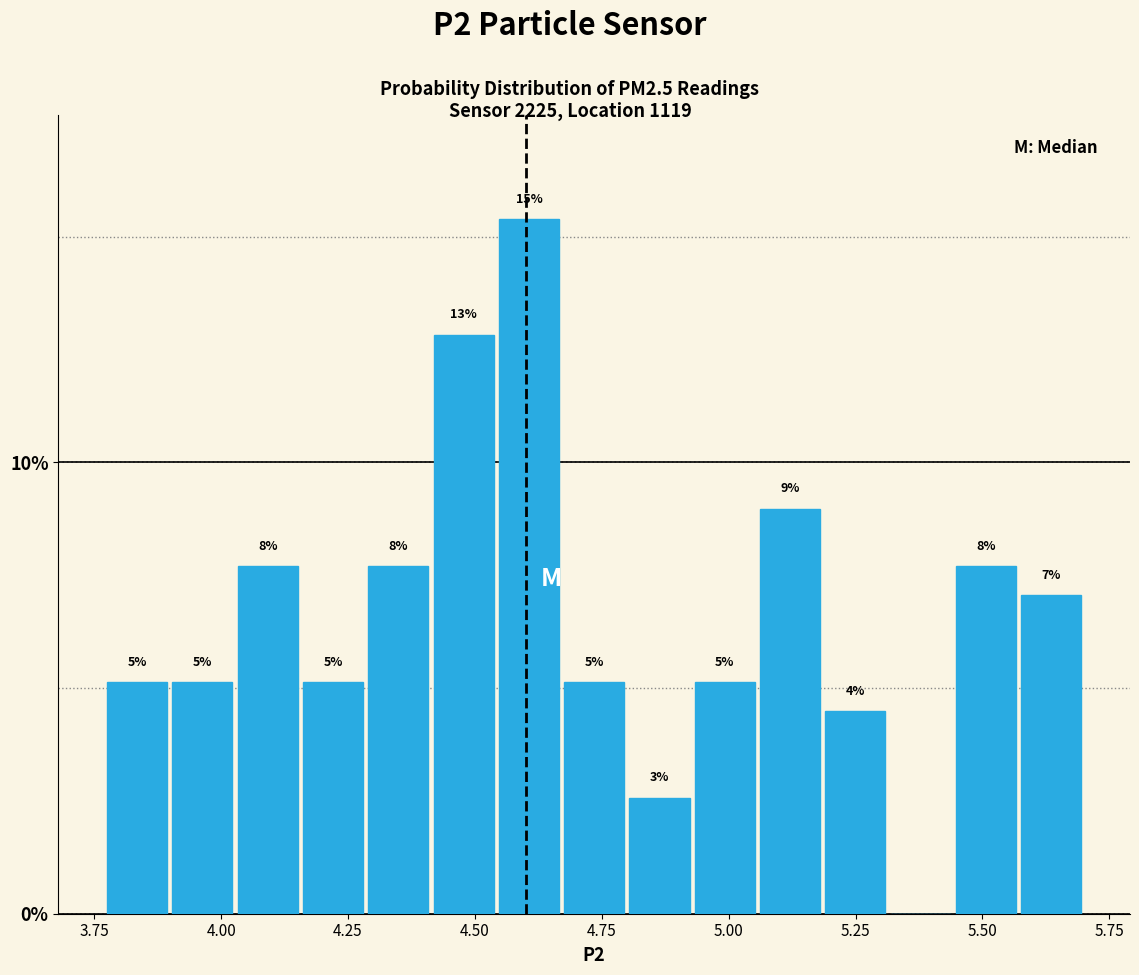

Read against the x-axis, roughly where is the centre of the tallest bar?

4.60